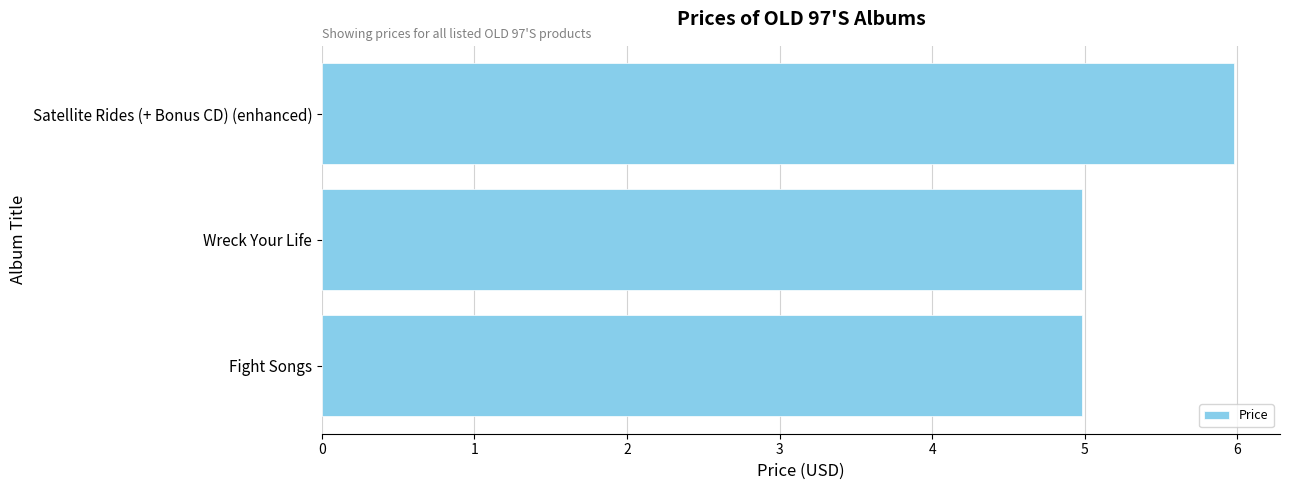

What is the sum of all values?

15.9